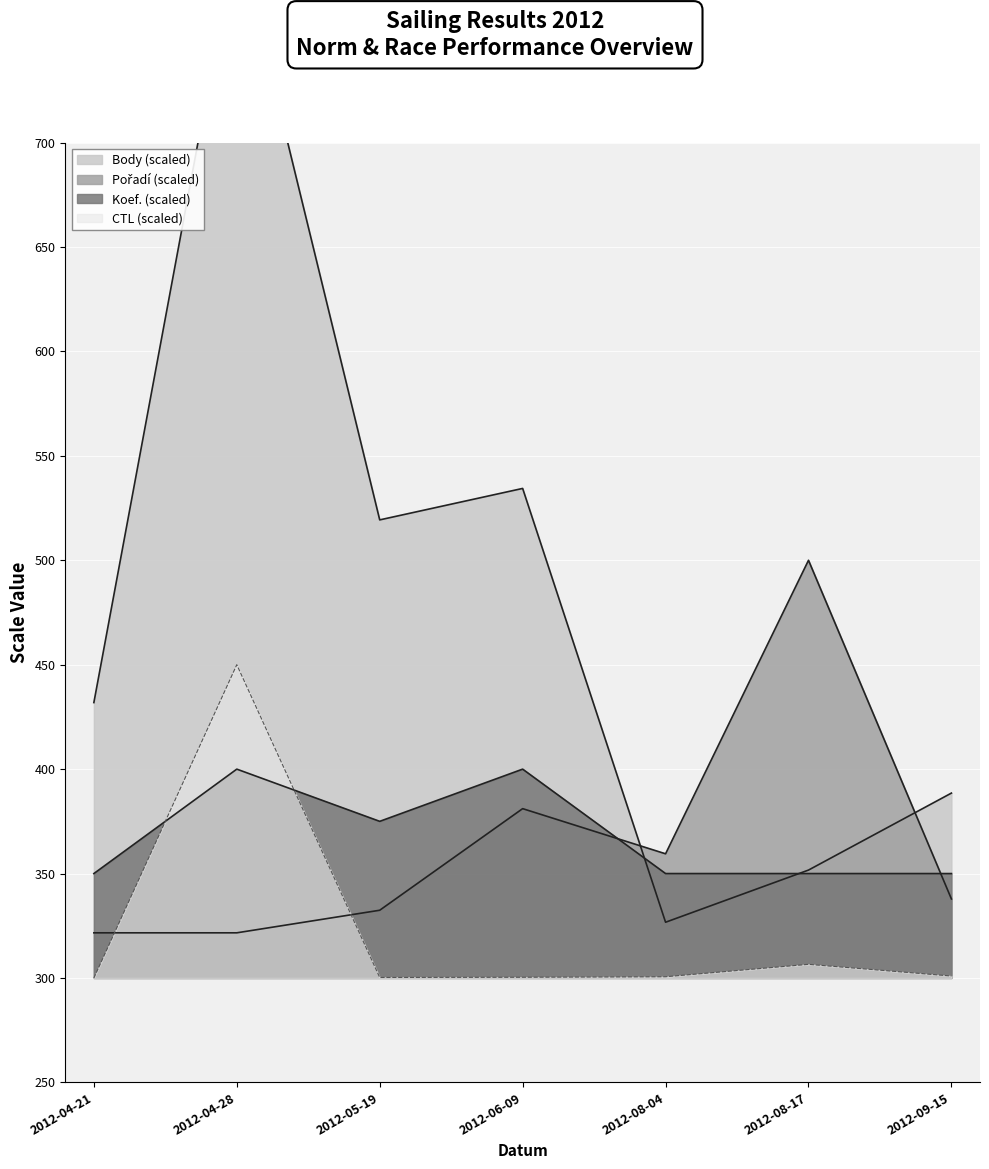

What is the spread (max minus min) of values at 2012-08-04?

58.9